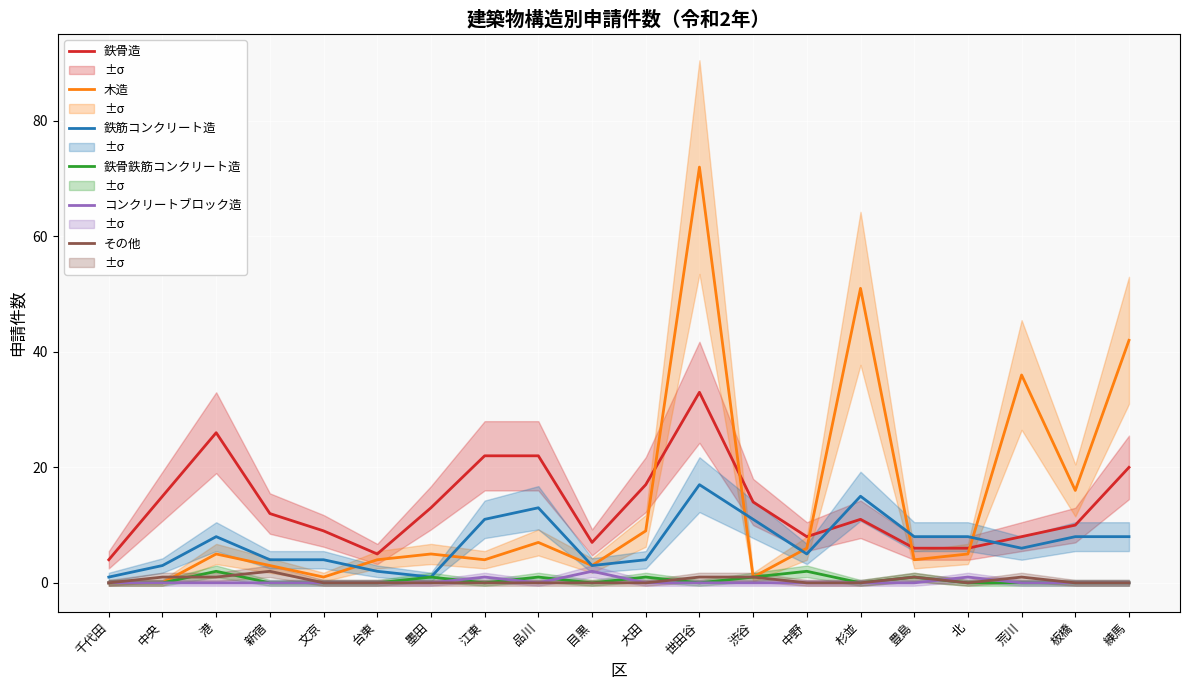

At 大田, list the series in order from smallest to largest.

コンクリートブロック造, その他, 鉄骨鉄筋コンクリート造, 鉄筋コンクリート造, 木造, 鉄骨造